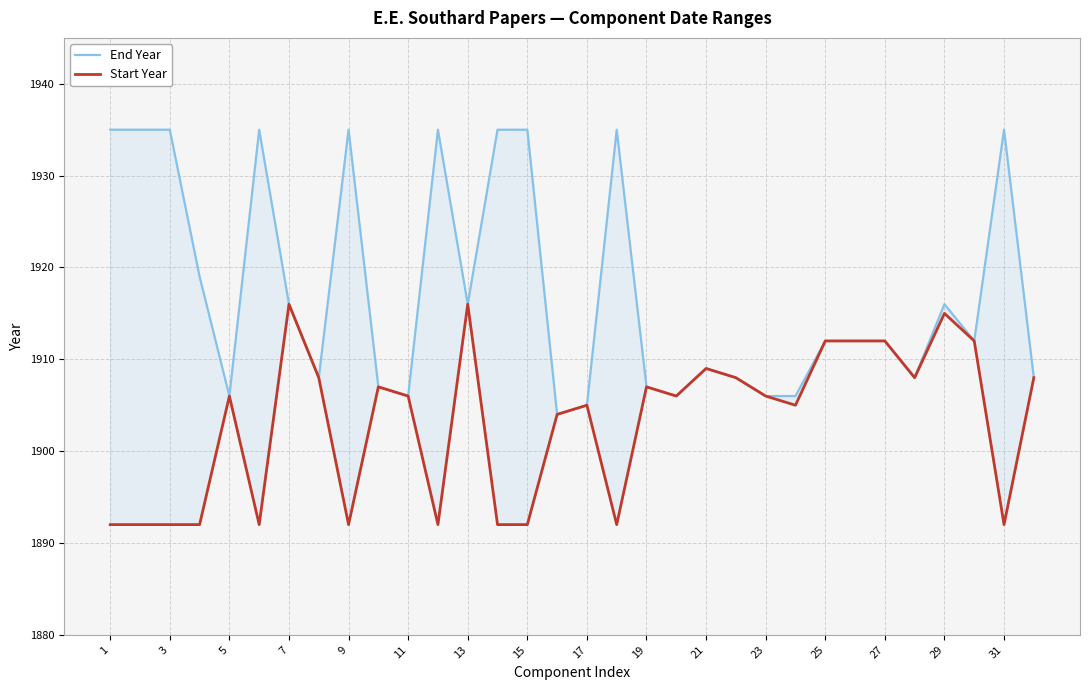

What is the sum of all End Year values?

61359